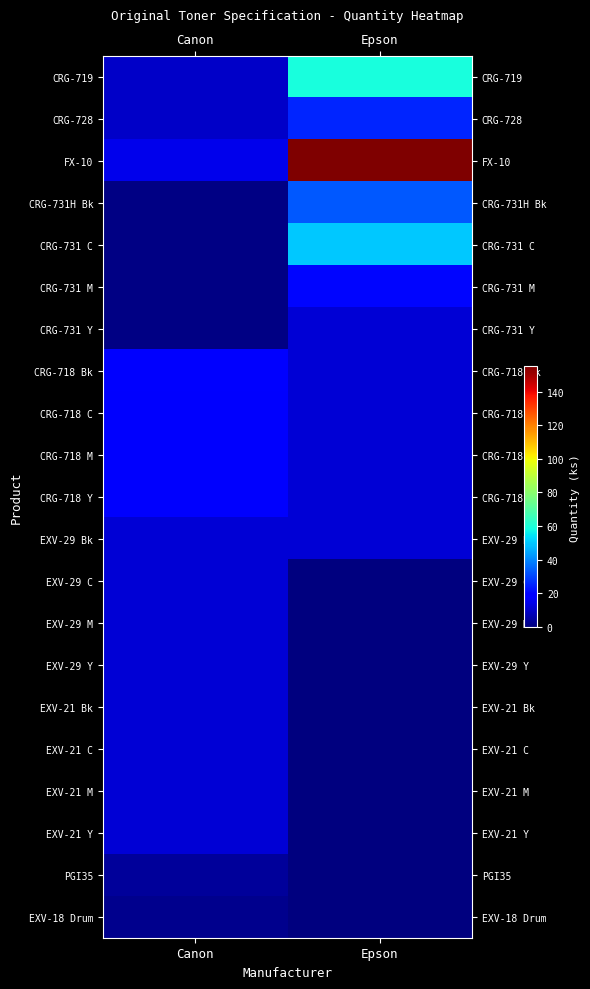

How many distinct data groups are displayed?

21